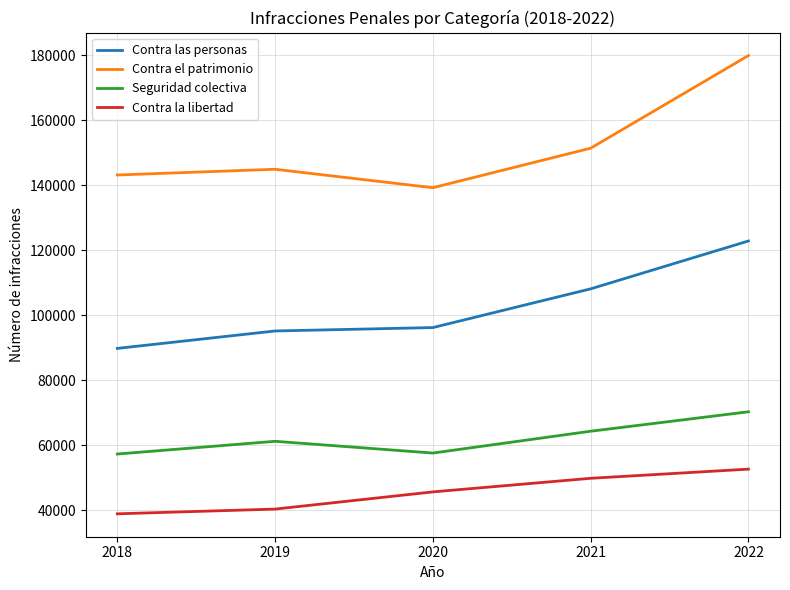

The value of Contra la libertad at 2019 is 40383. True or false?

True